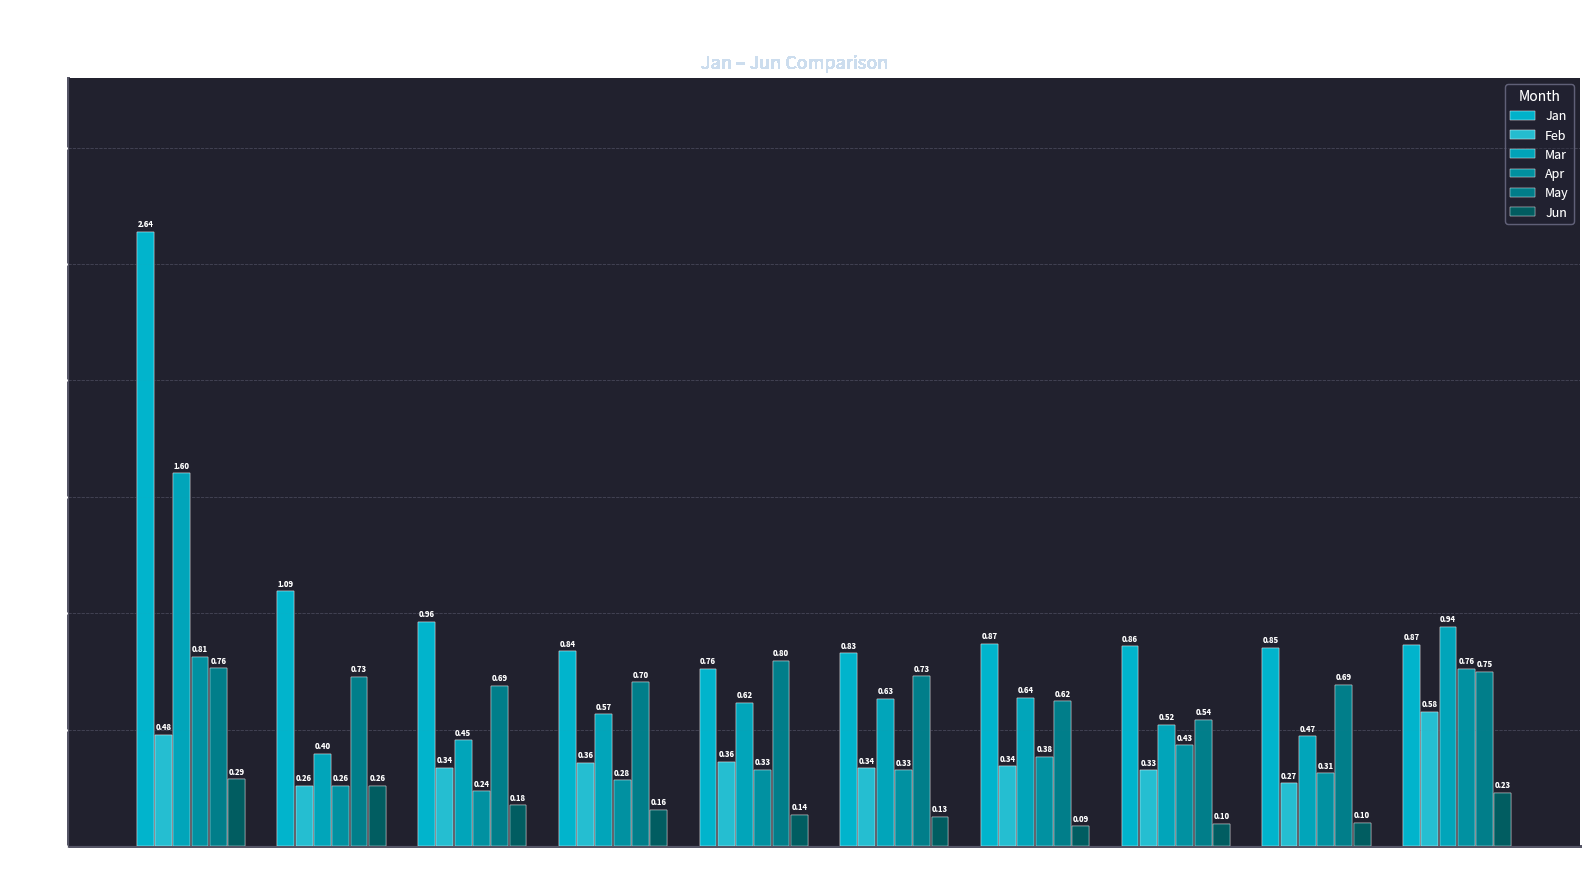

At how many categories does at least one series exceed 1?

2